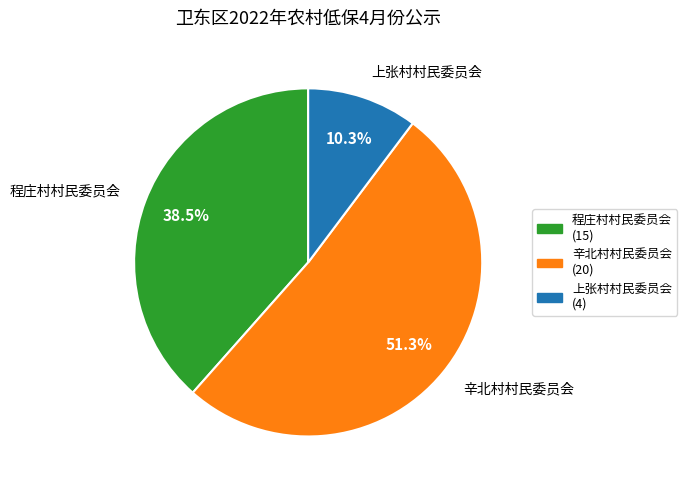

Which slice is the largest?

辛北村村民委员会